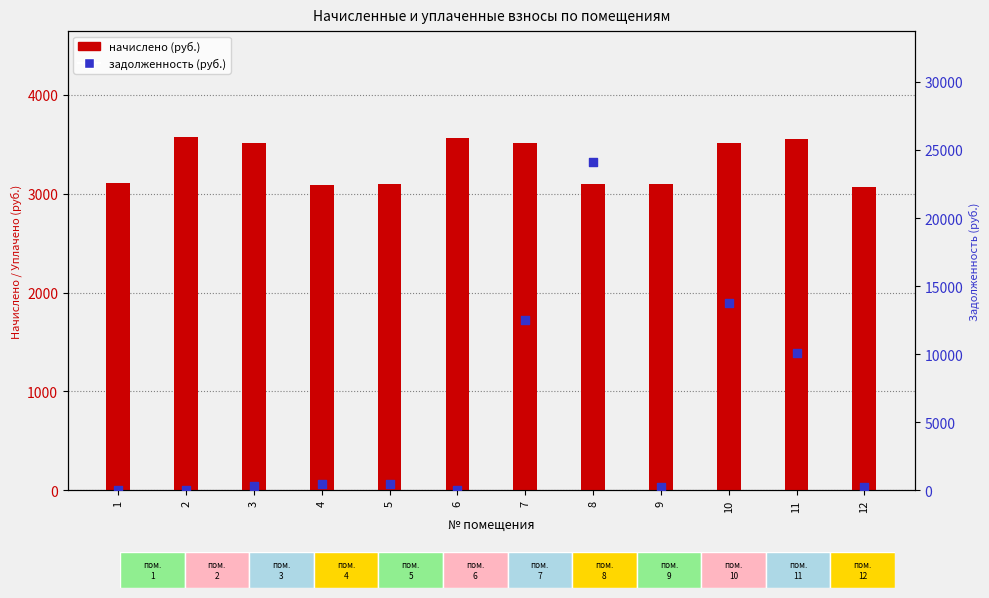

Which series has the largest Y range (max minus min)?

задолженность